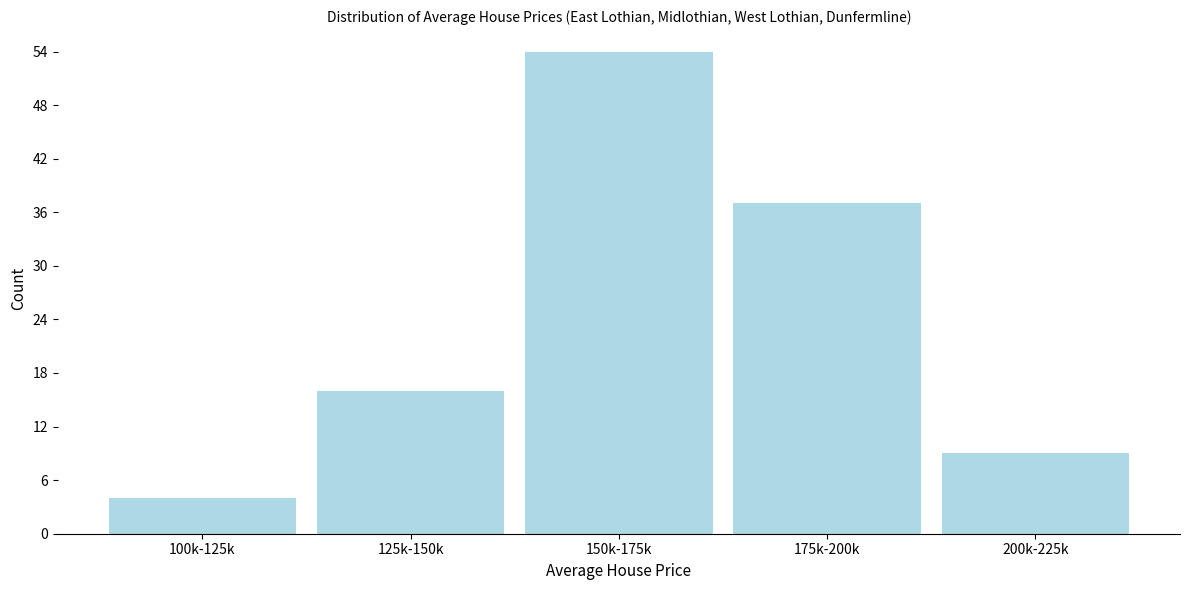

Reading right to left, extract all data points from this chart.

200k-225k=9	175k-200k=37	150k-175k=54	125k-150k=16	100k-125k=4